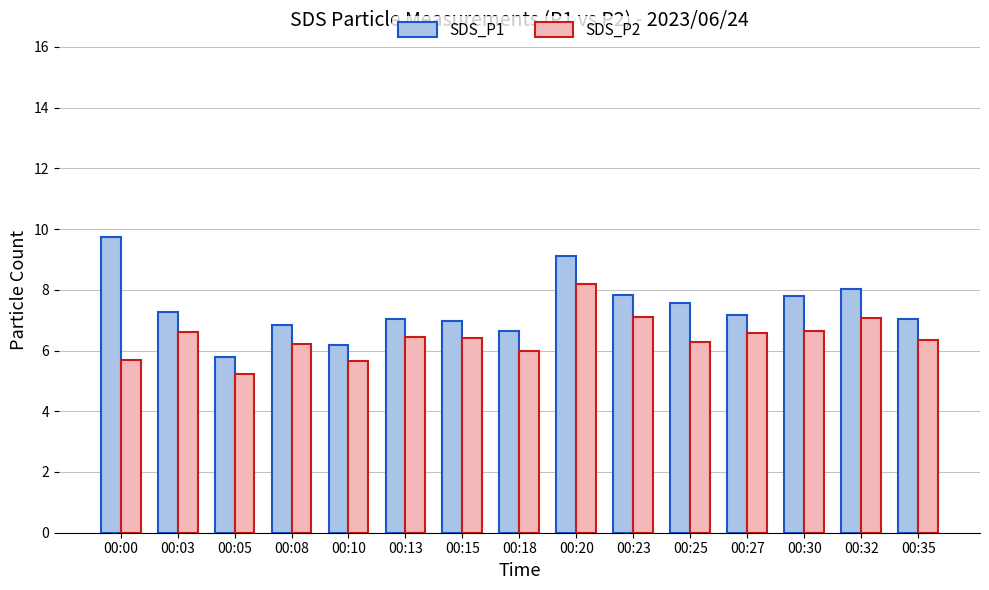

Which series has the widest spread of values?

SDS_P1